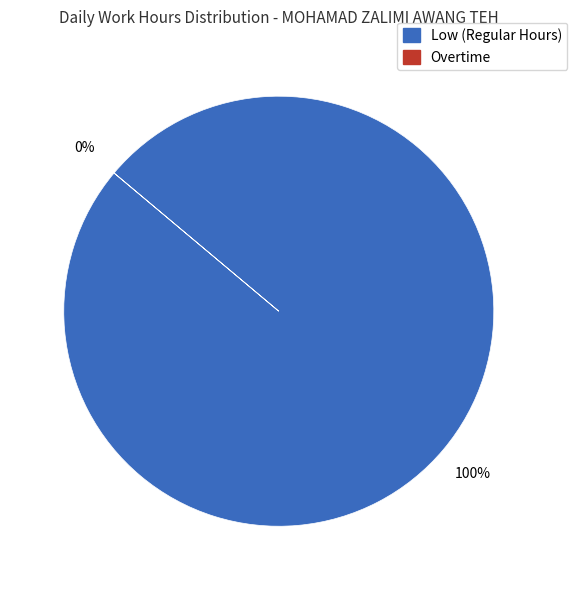

True or false: 21-Sat accounts for 1% of the total.

False